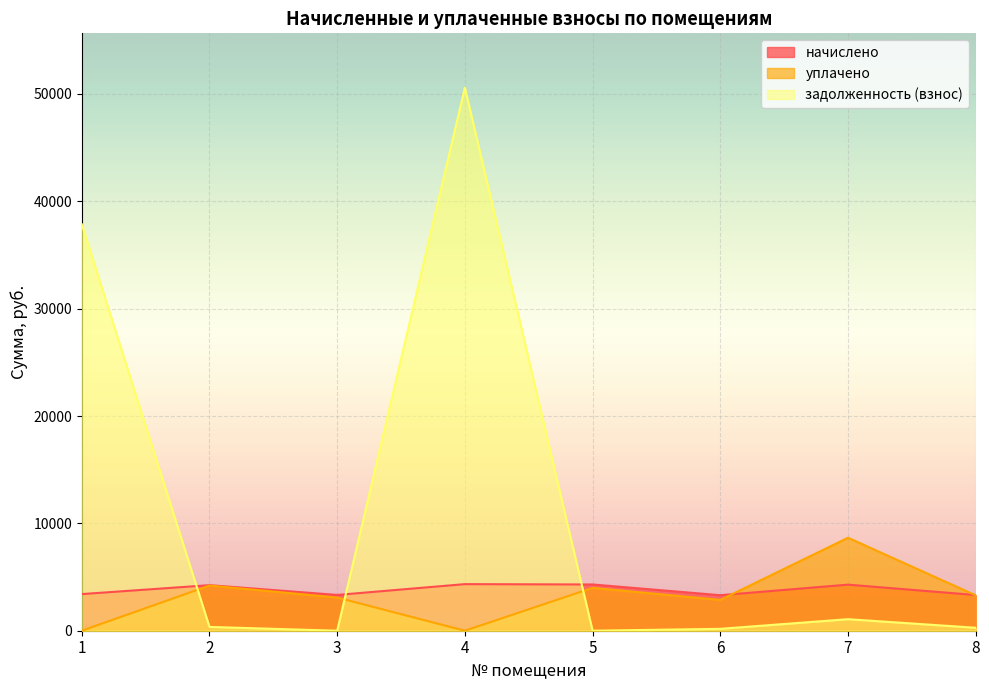

How many categories are shown in the chart?

8